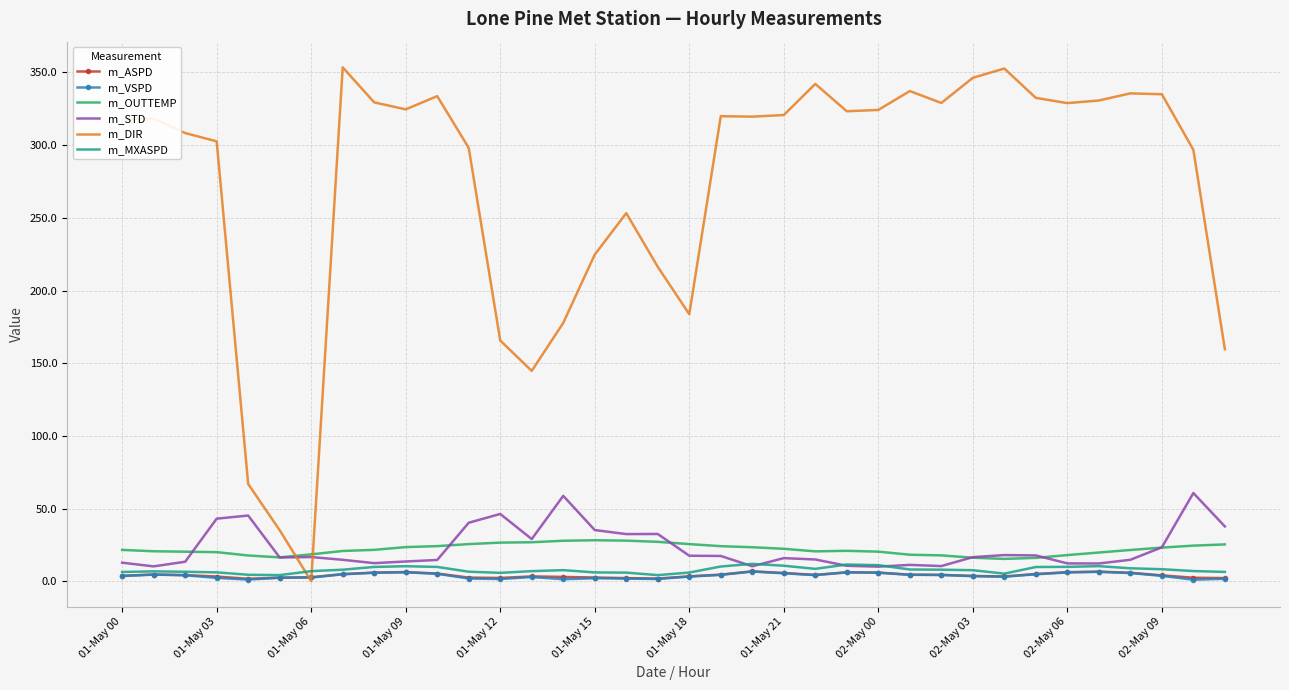

True or false: m_OUTTEMP and m_DIR cross at least once.

True